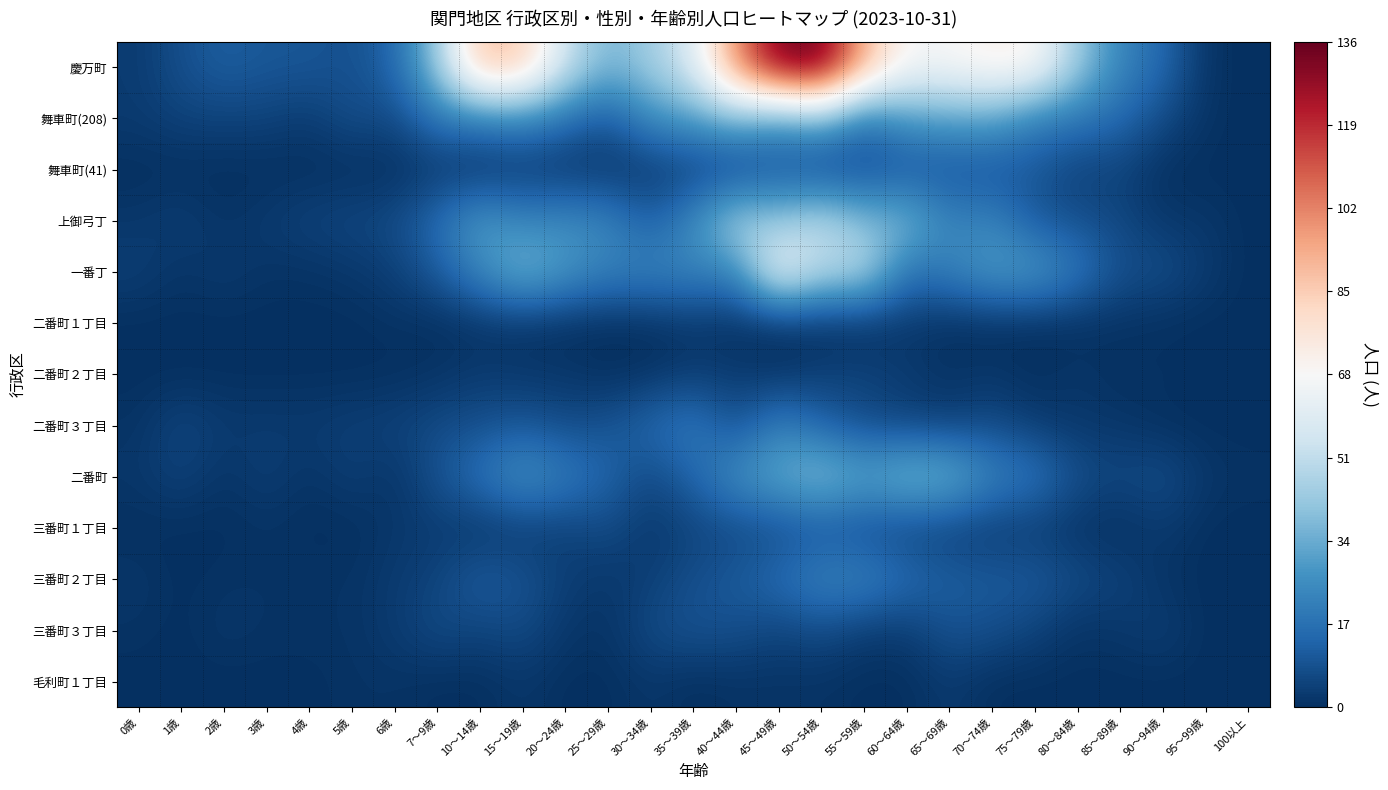

Which label corresponds to the smallest value in the chart?

100以上